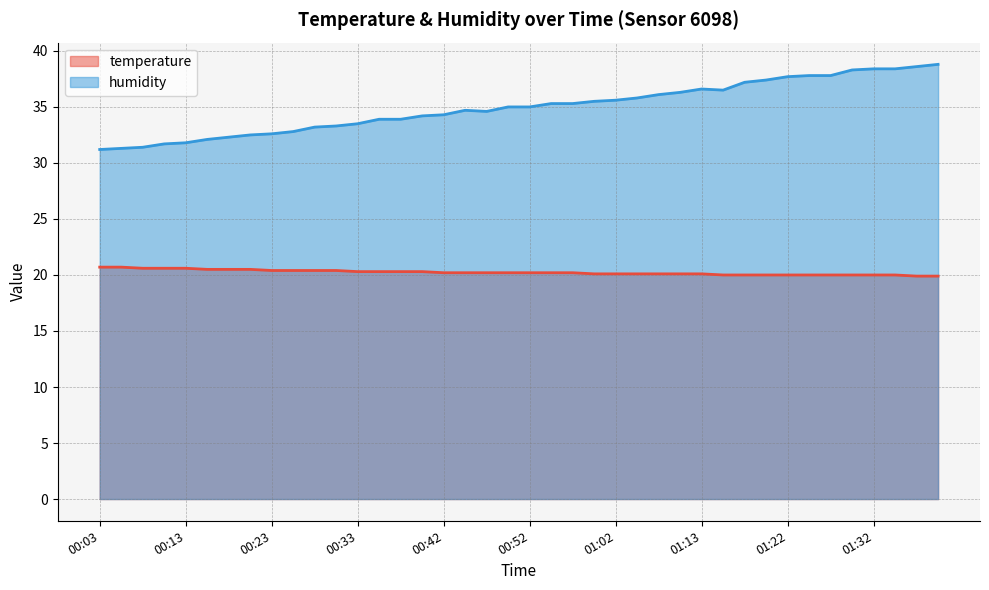

Rank the categories by temperature value from highest to lowest.

00:03, 00:06, 00:08, 00:11, 00:13, 00:15, 00:18, 00:20, 00:23, 00:25, 00:28, 00:30, 00:33, 00:35, 00:37, 00:40, 00:42, 00:45, 00:47, 00:50, 00:52, 00:55, 00:57, 01:00, 01:02, 01:05, 01:07, 01:10, 01:13, 01:15, 01:18, 01:20, 01:22, 01:25, 01:28, 01:30, 01:32, 01:35, 01:37, 01:40